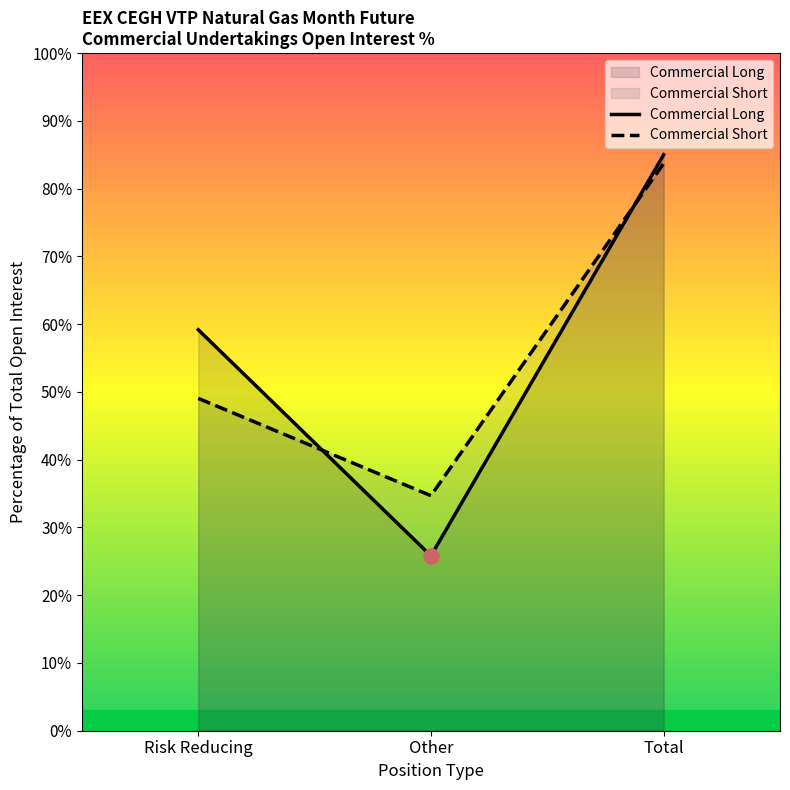

What are all the series names shown in the legend?

Commercial Long, Commercial Short